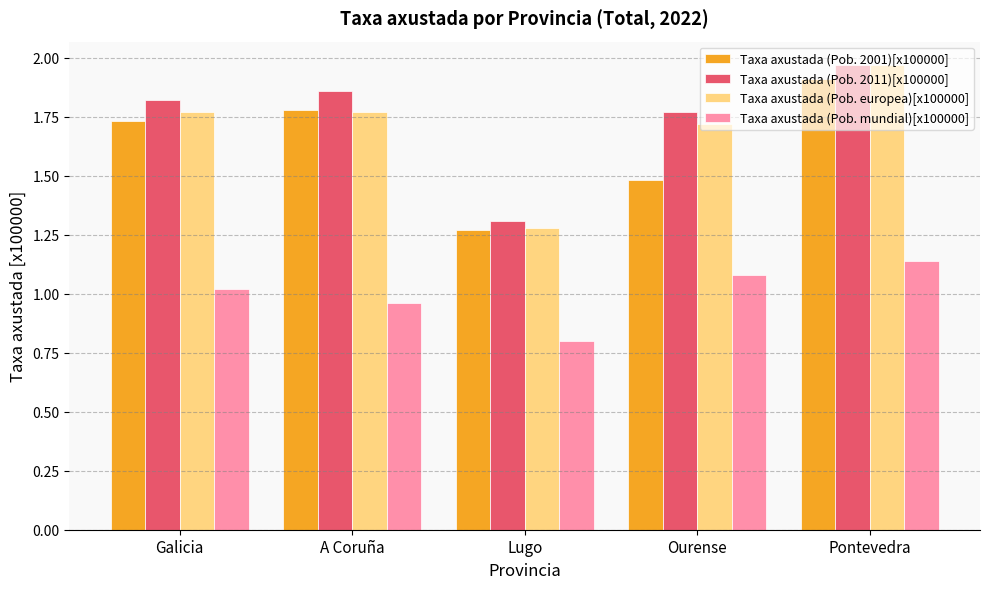

At which label does Taxa axustada (Pob. mundial)[x100000] reach its minimum?

Lugo